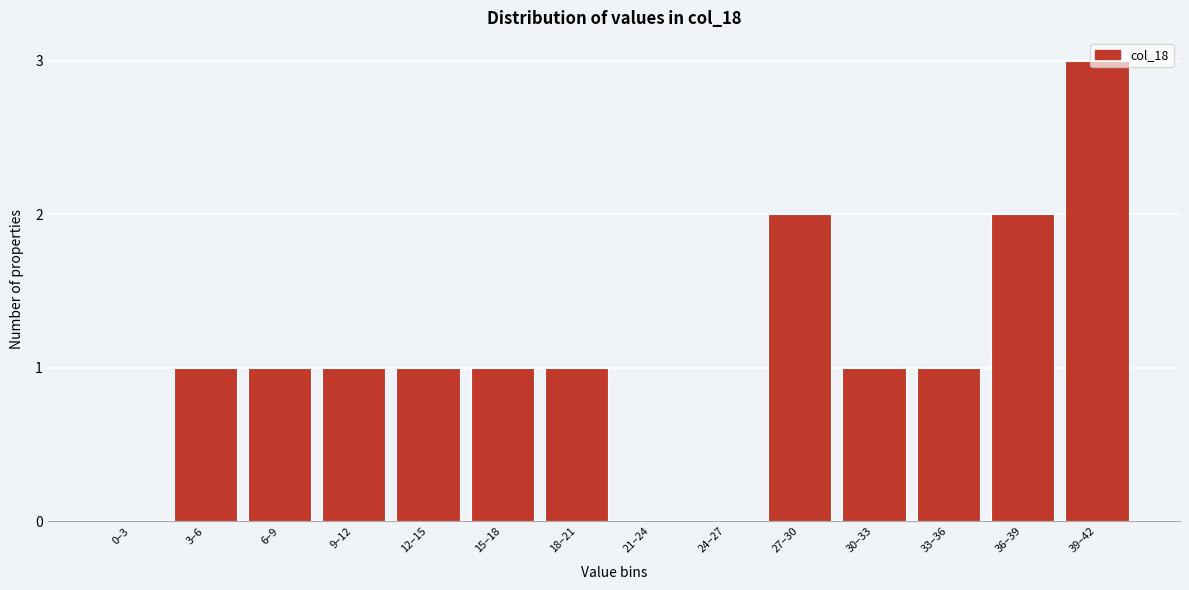

What is the greatest value displayed?

3